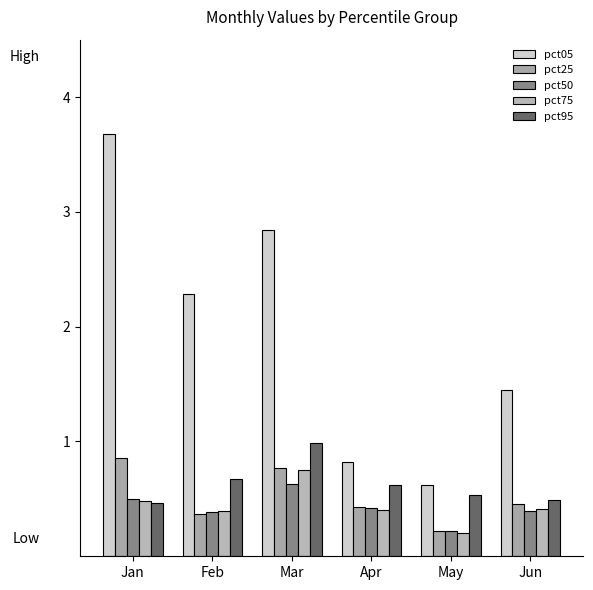

True or false: pct25 has a value of 0.1 at May.

False